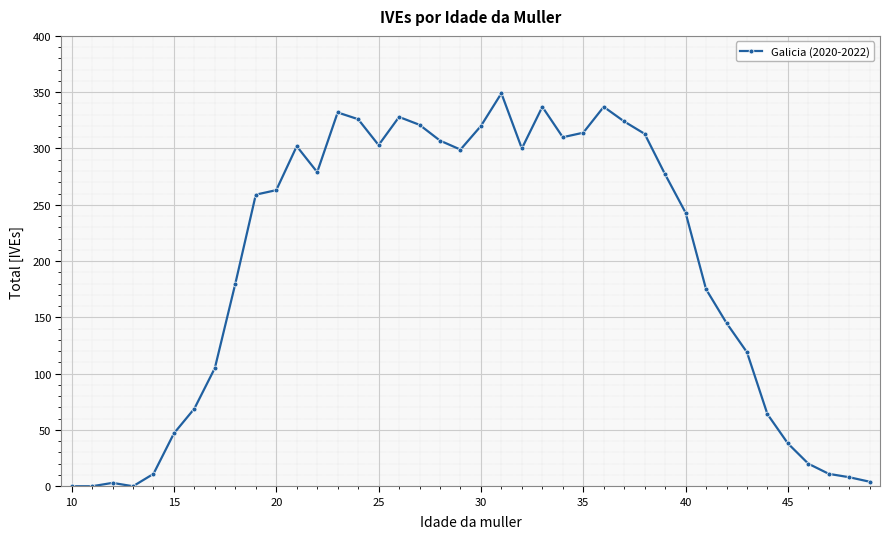

What is the maximum value shown in the chart?

349